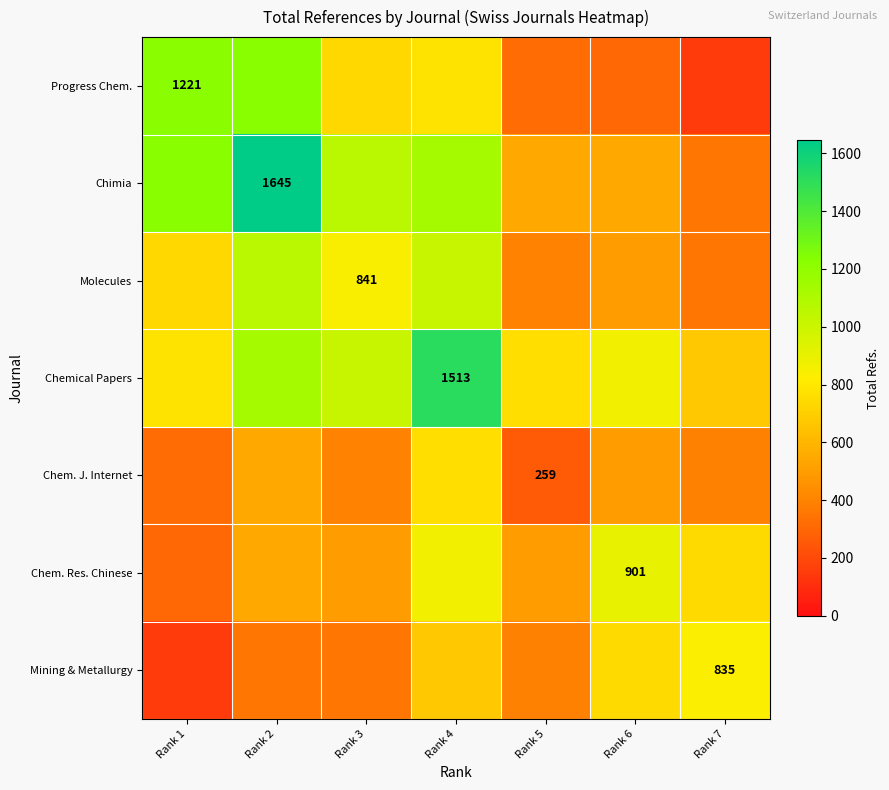

At which category is the sum across all series the highest?

Rank 4